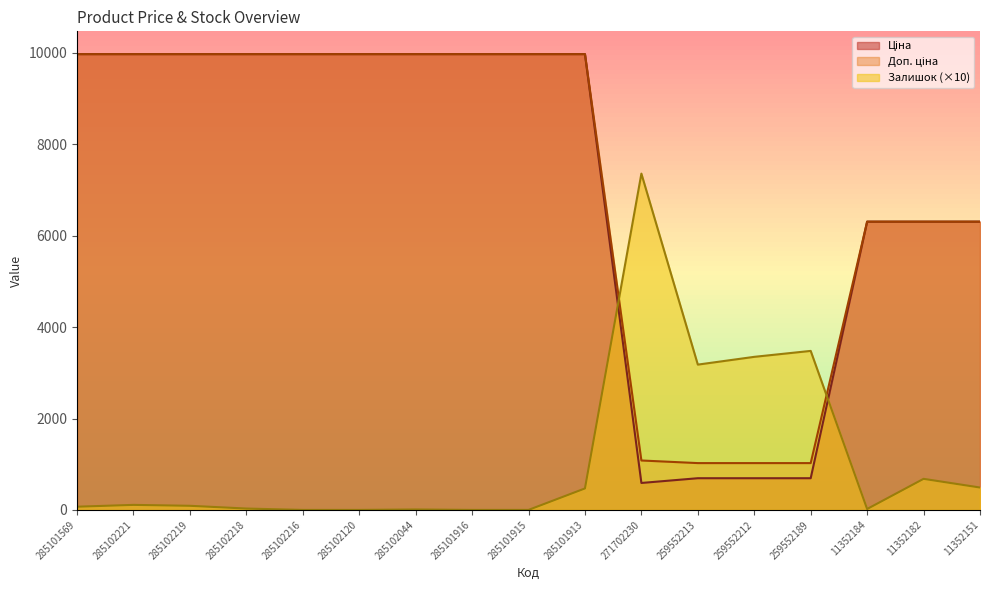

At which label does Залишок reach its minimum?

285102216